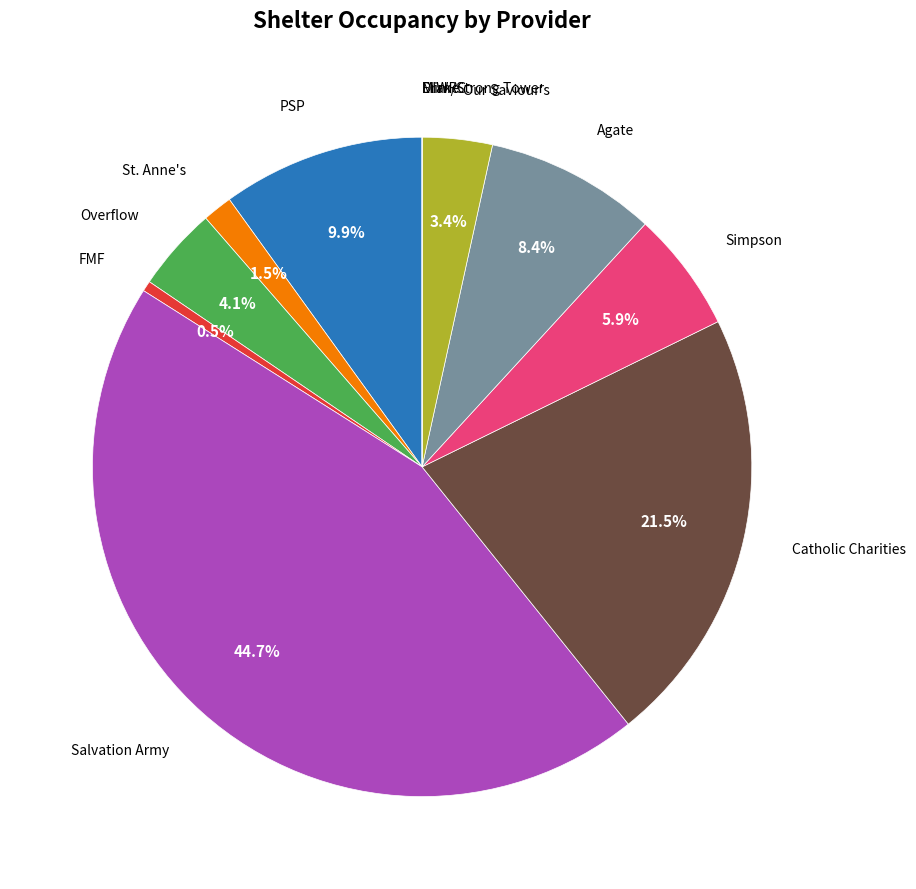

To the nearest percent, what is the average slice percentage?

8%